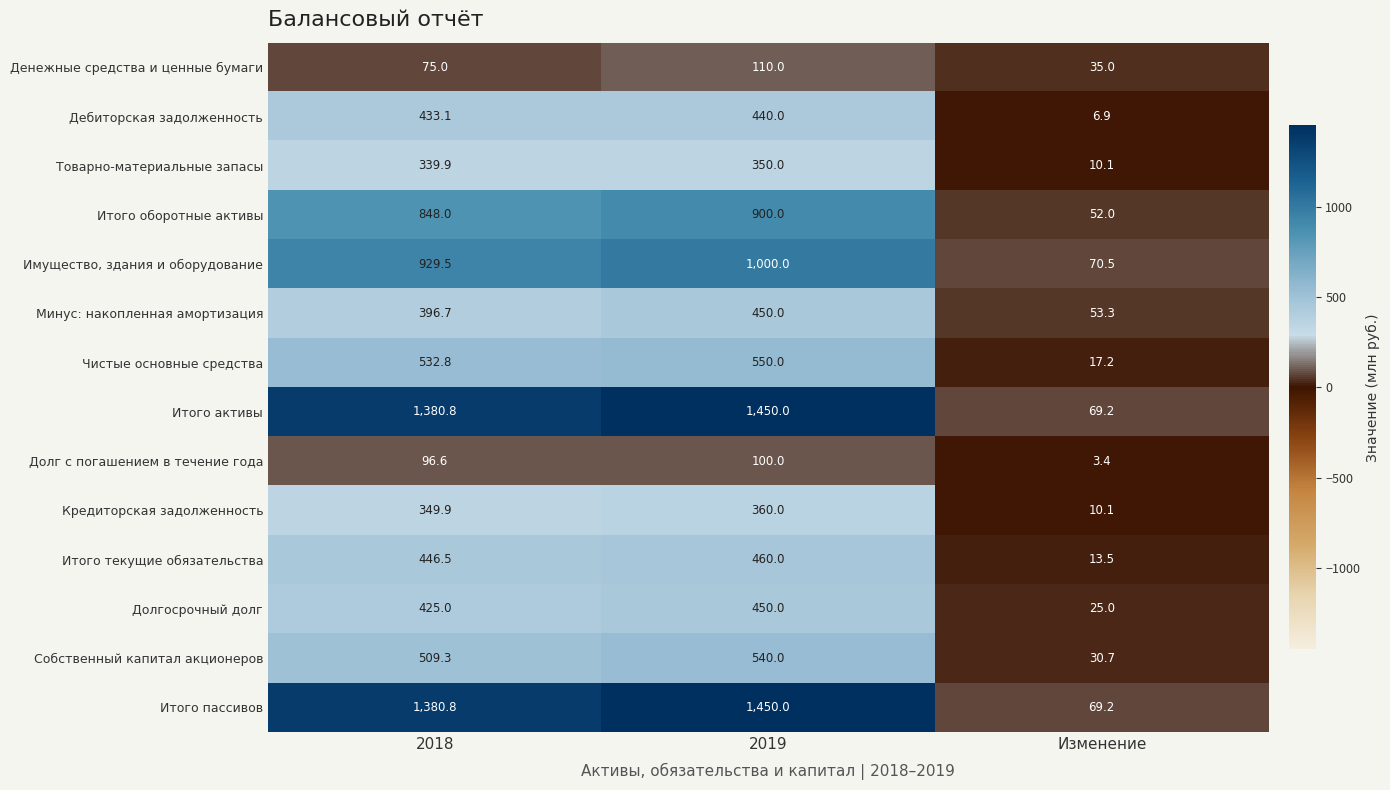

Which series changed the most between 2018 and 2019?

Имущество, здания и оборудование